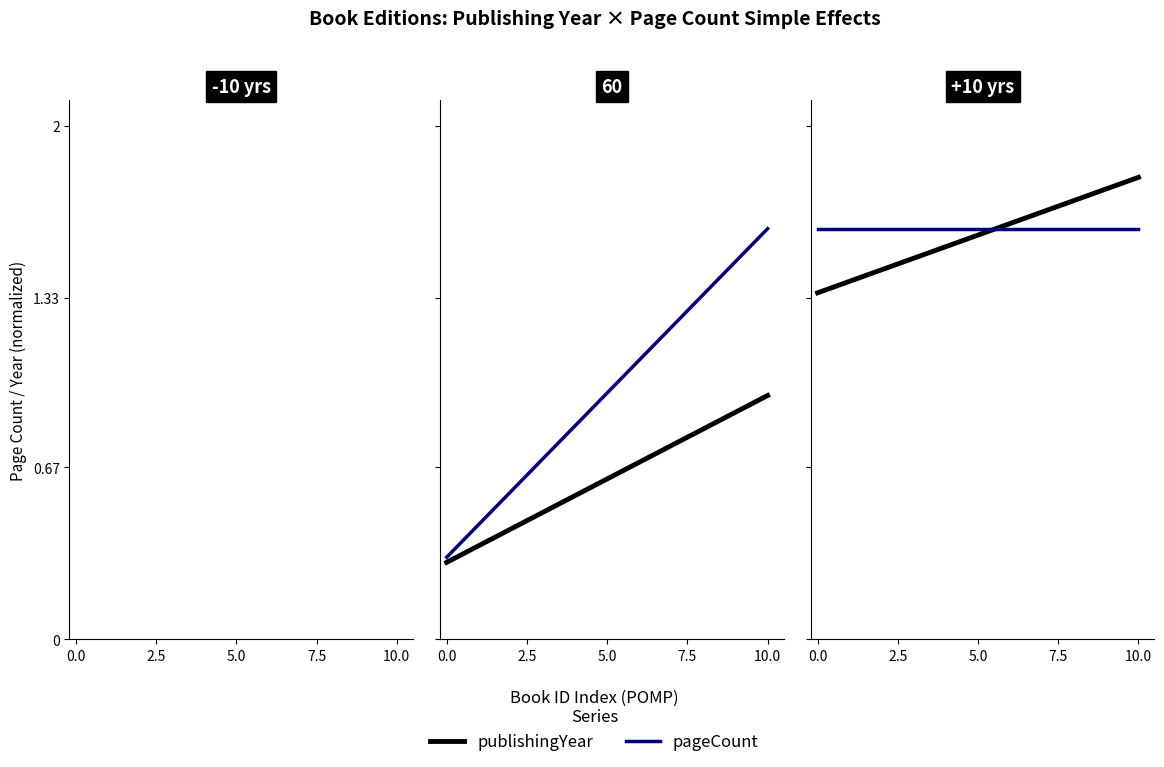

How many lines are shown in the chart?

2